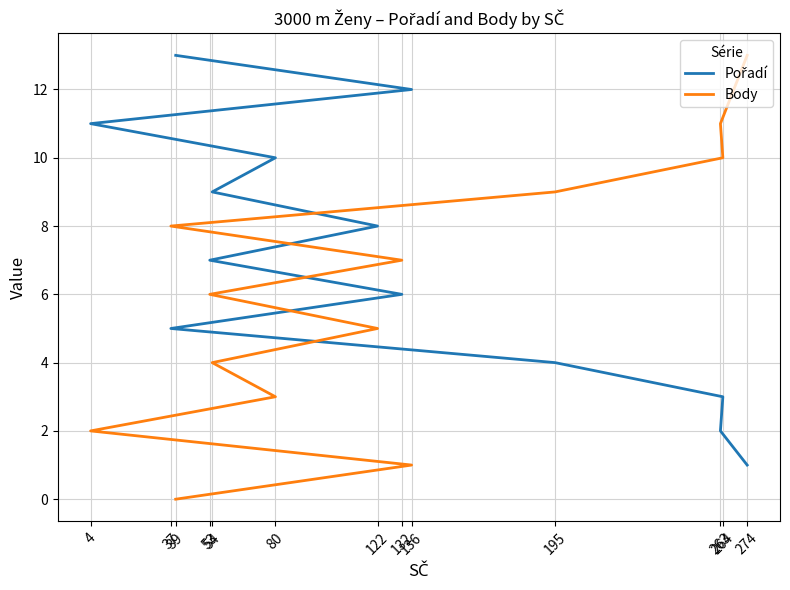

Where do Pořadí and Body first cross each other?

132 and 53